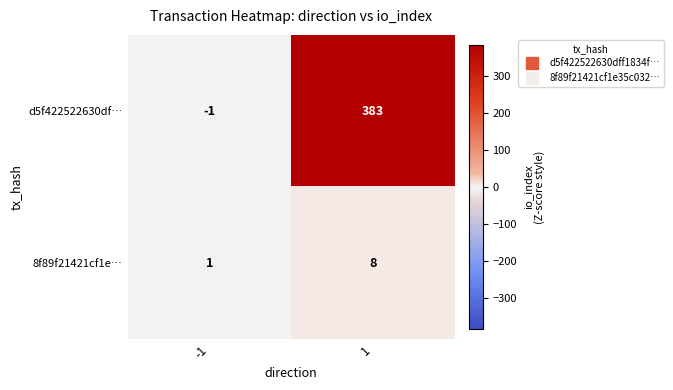

Reading right to left, list all the values displayed in this chart.

d5f422522630df…: 1=383	-1=-1
8f89f21421cf1e…: 1=8	-1=1